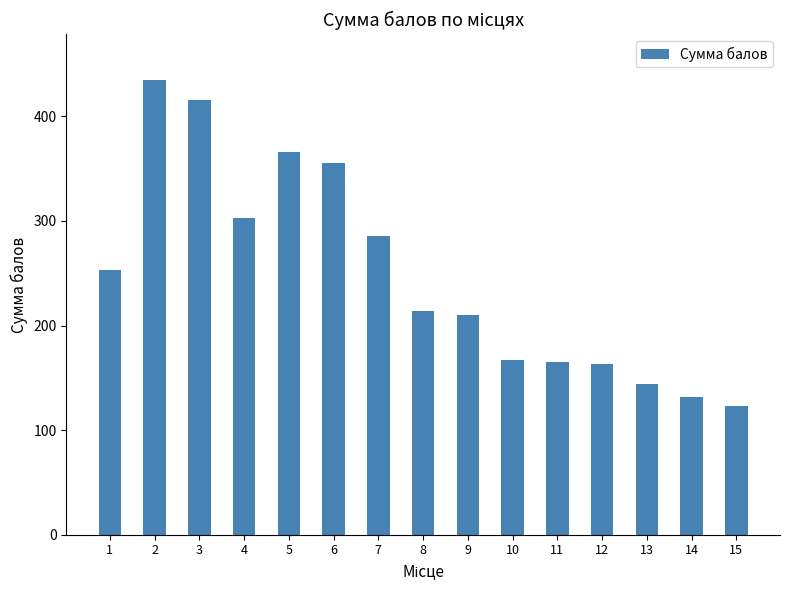

At which category does the chart reach its peak across all series?

2